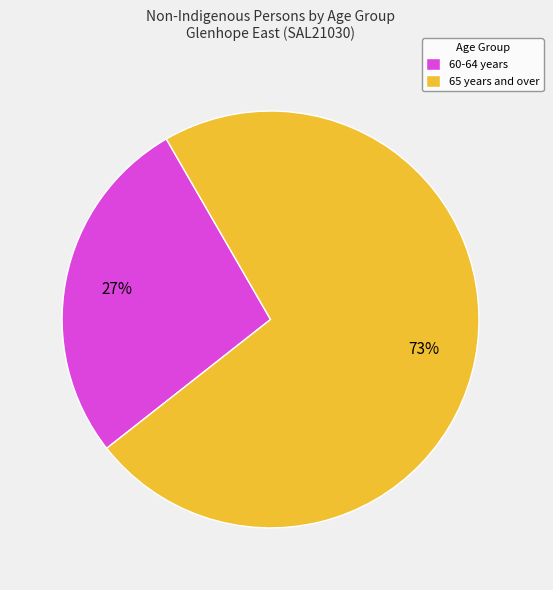

To the nearest percent, what is the average slice percentage?

50%